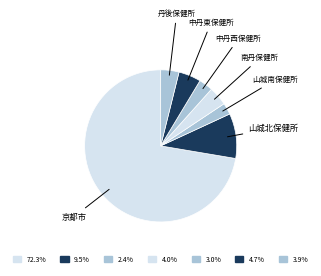

True or false: 山城北保健所 accounts for 10% of the total.

True